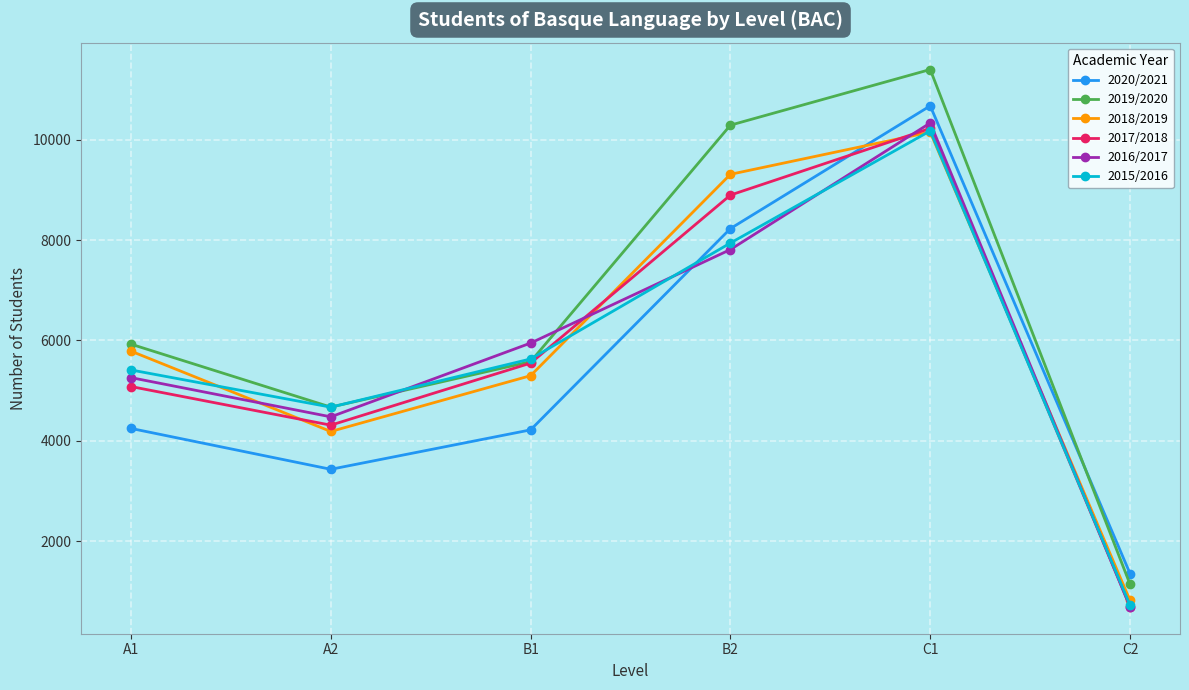

Is it true that 2016/2017 equals 7071 at A2?

False